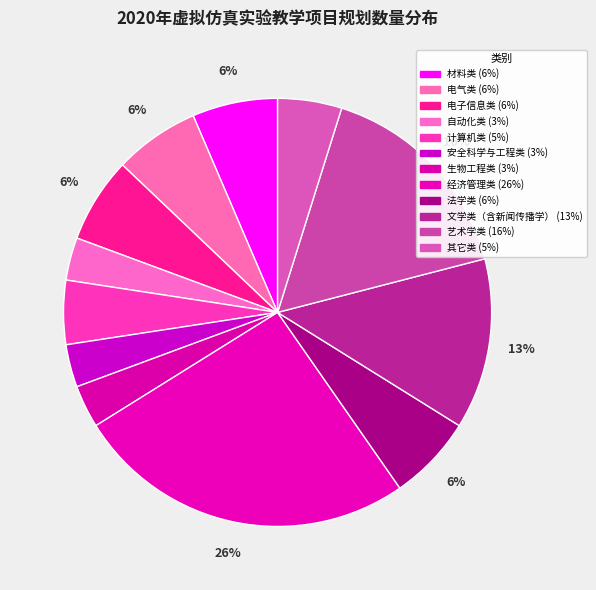

Which slice is the largest?

经济管理类